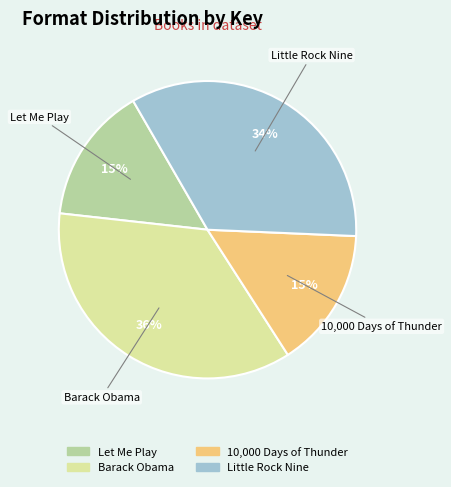

Approximately how many times larger is the value at Barack Obama compared to Little Rock Nine?

1.1